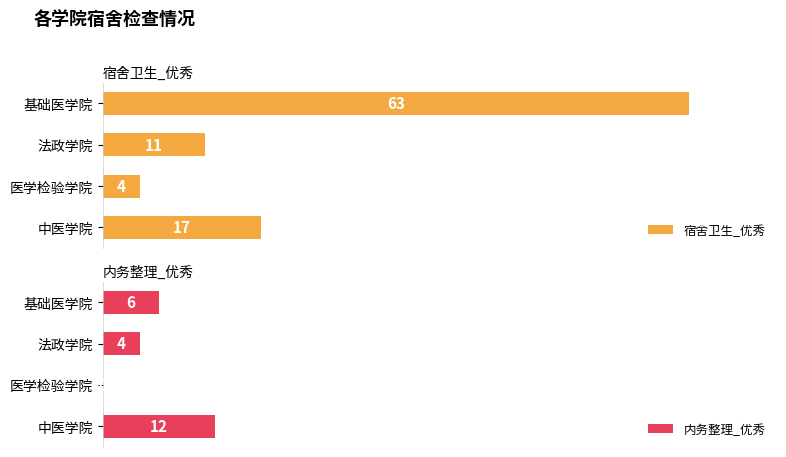

List the labels in order of 宿舍卫生_优秀 value, largest first.

基础医学院, 中医学院, 法政学院, 医学检验学院